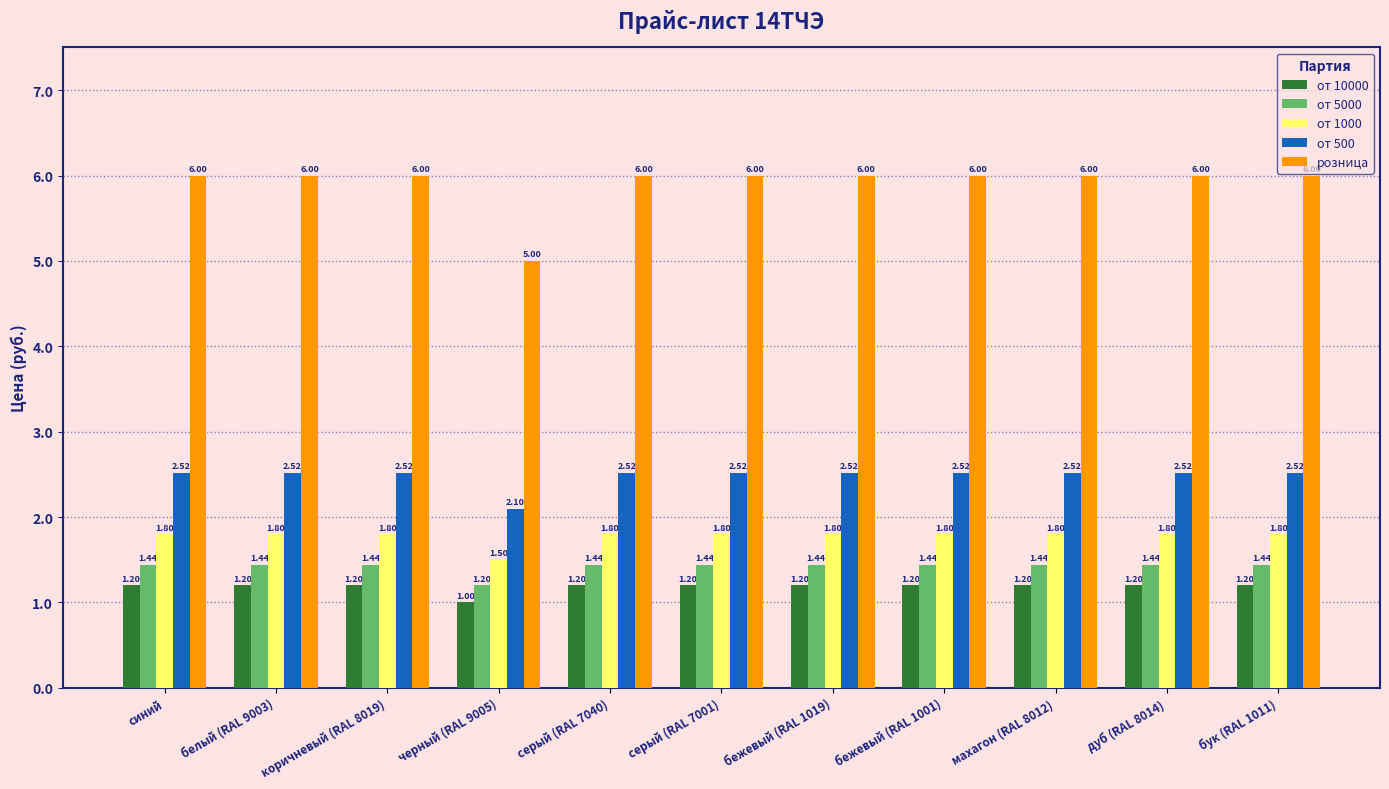

How many distinct data groups are displayed?

5